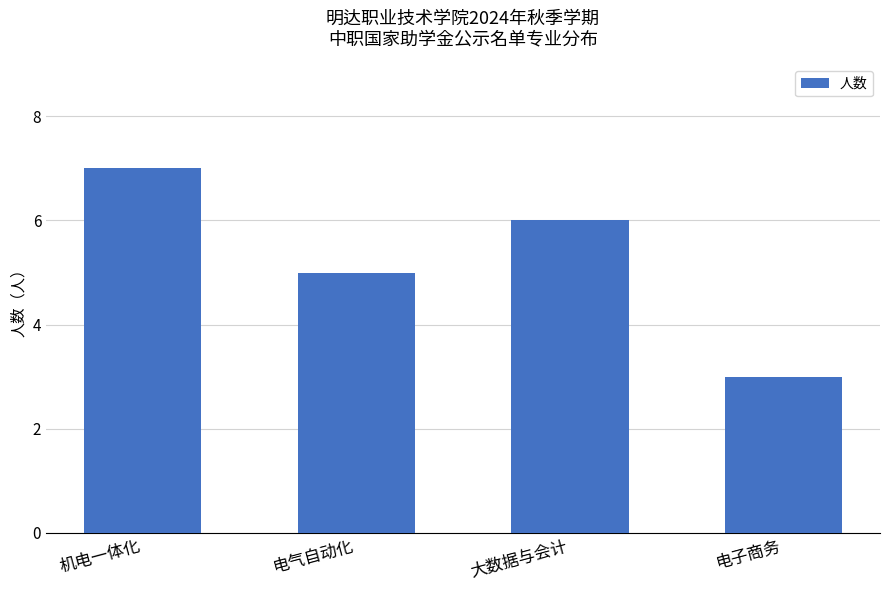

List the labels in order of value, largest first.

机电一体化, 大数据与会计, 电气自动化, 电子商务